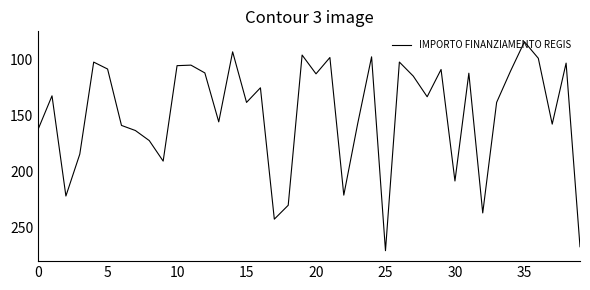

Does the chart have visible grid lines?

No